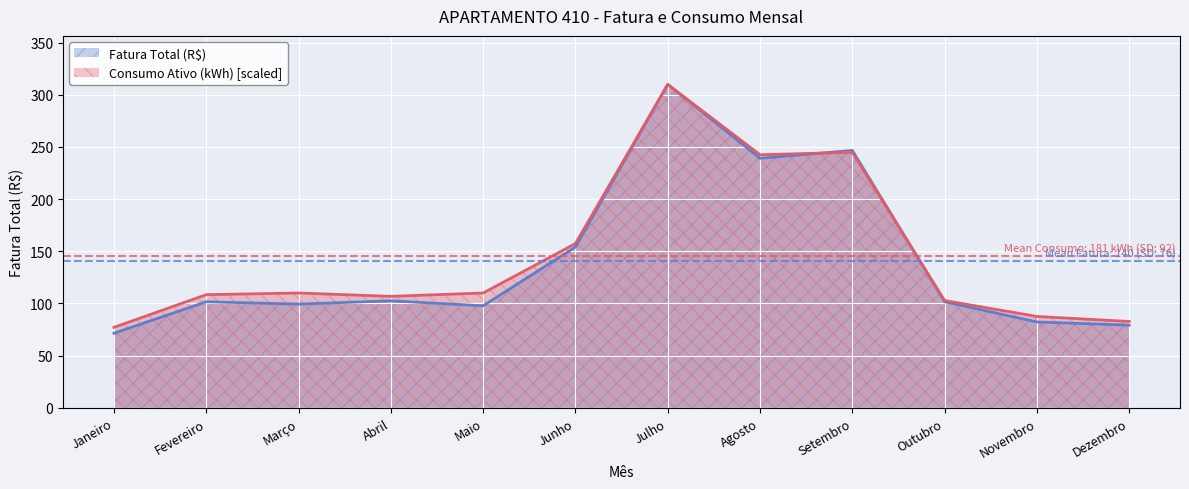

How many interior local valleys does the Fatura Total (R$) series have?

3